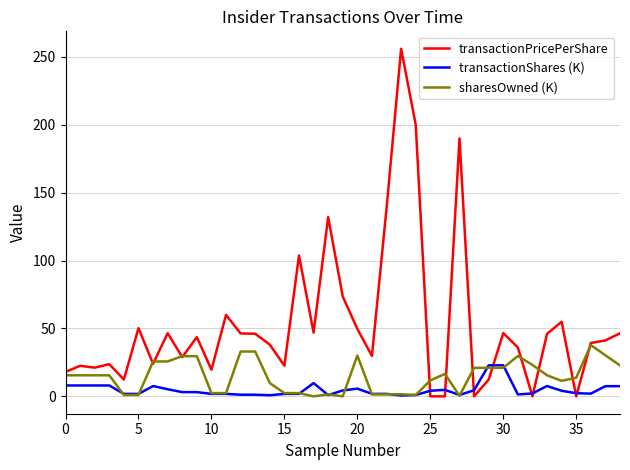

What is the highest value of the transactionShares (K) series?

22.9